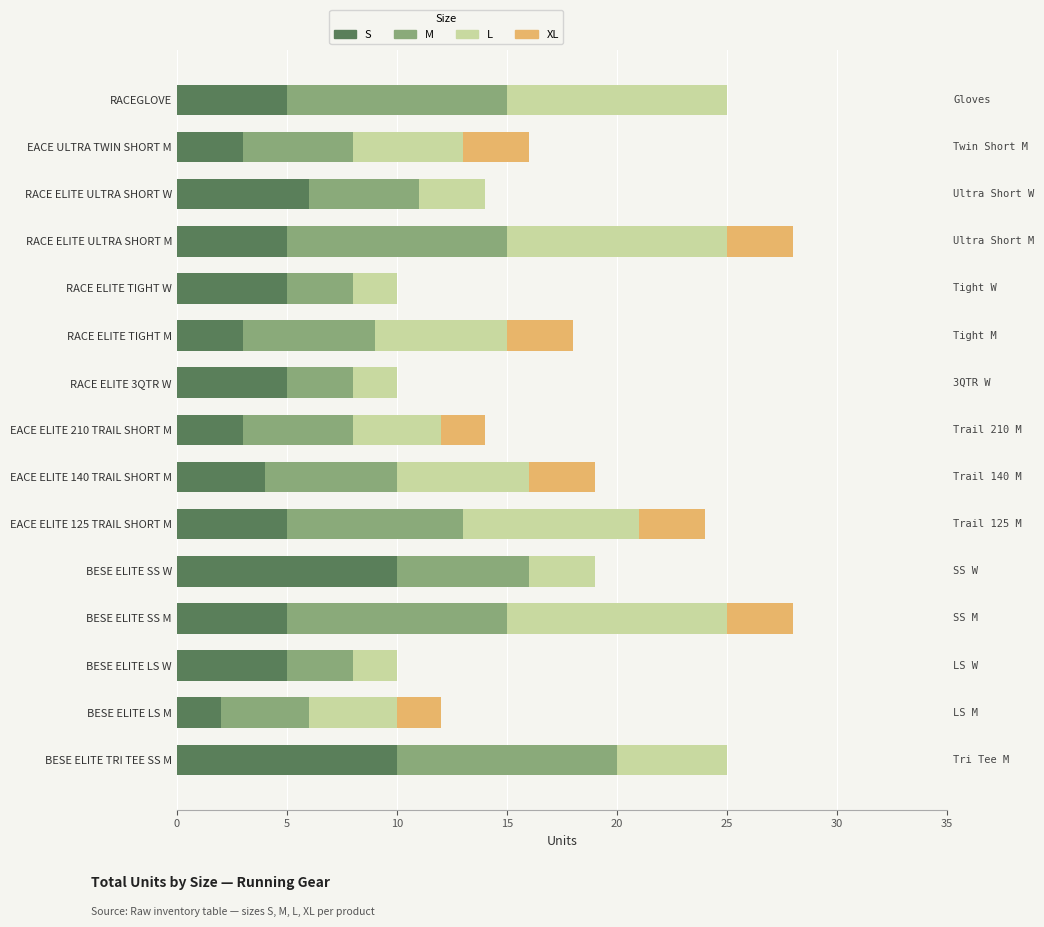

What is the total value across all series at BESE ELITE LS W?

10